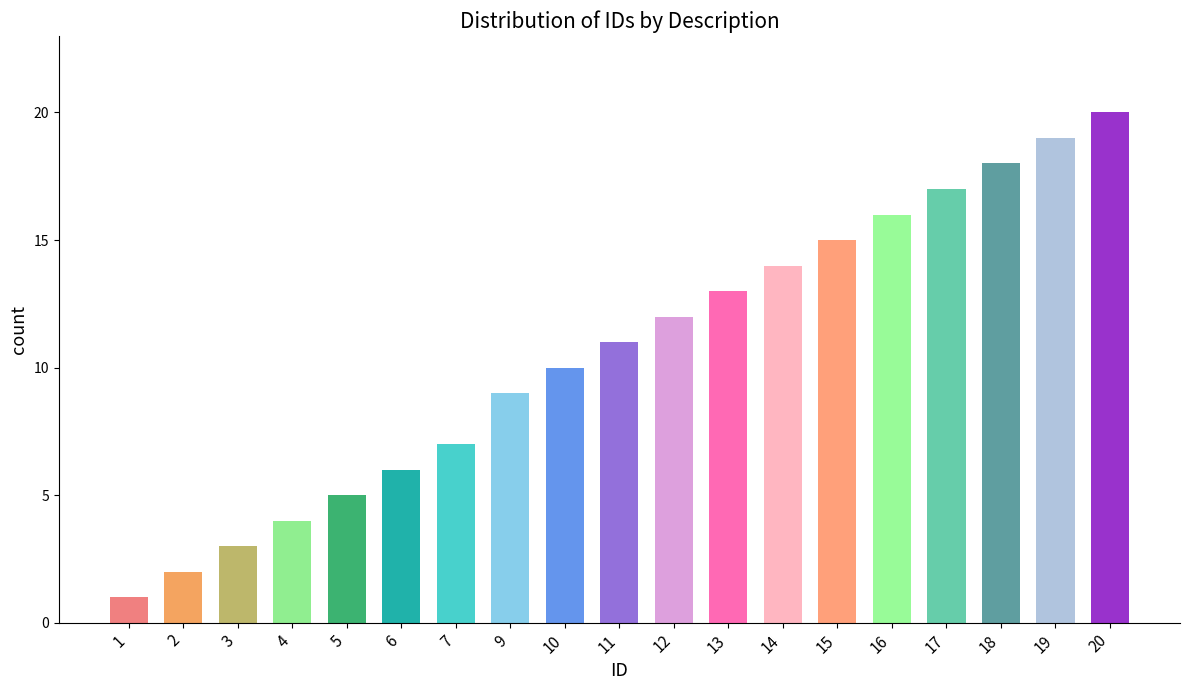

How many bars are there in total?

19